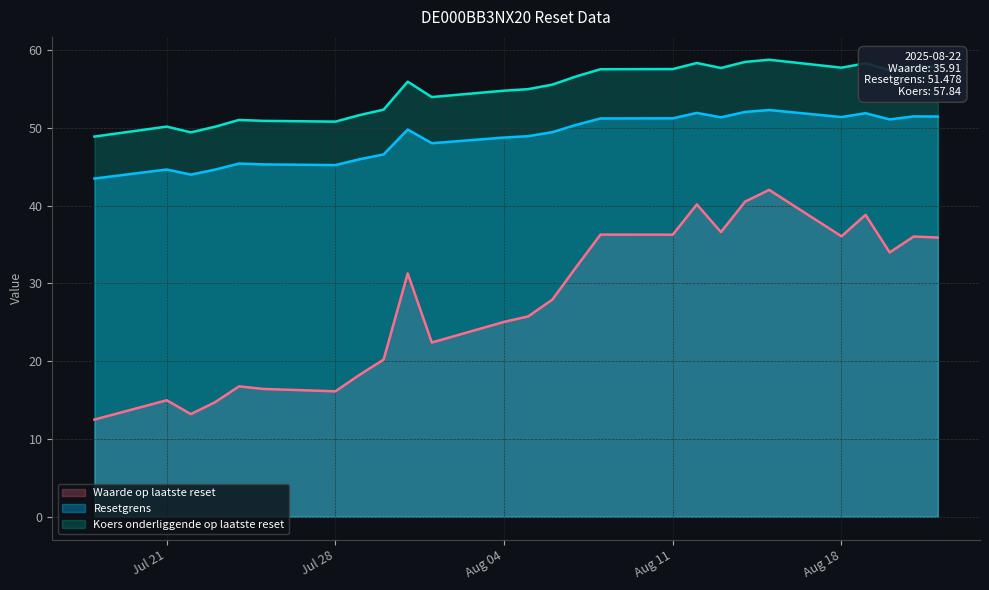

Reading left to right, list all the values displayed in this chart.

Waarde op laatste reset: 12.5	15.0	13.2	14.7	16.8	16.4	16.1	18.2	20.2	31.3	22.4	25.1	25.8	27.9	32.1	36.3	36.3	40.2	36.6	40.5	42.0	36.1	38.8	34.0	36.0	35.9
Resetgrens: 43.5	44.7	44.0	44.6	45.4	45.3	45.2	46.0	46.6	49.8	48.0	48.8	49.0	49.5	50.4	51.2	51.2	51.9	51.4	52.1	52.3	51.4	51.9	51.1	51.5	51.5
Koers onderliggende op laatste reset: 48.9	50.2	49.4	50.2	51.0	50.9	50.8	51.7	52.4	56.0	54.0	54.8	55.0	55.6	56.6	57.6	57.6	58.4	57.7	58.5	58.8	57.8	58.3	57.4	57.9	57.8